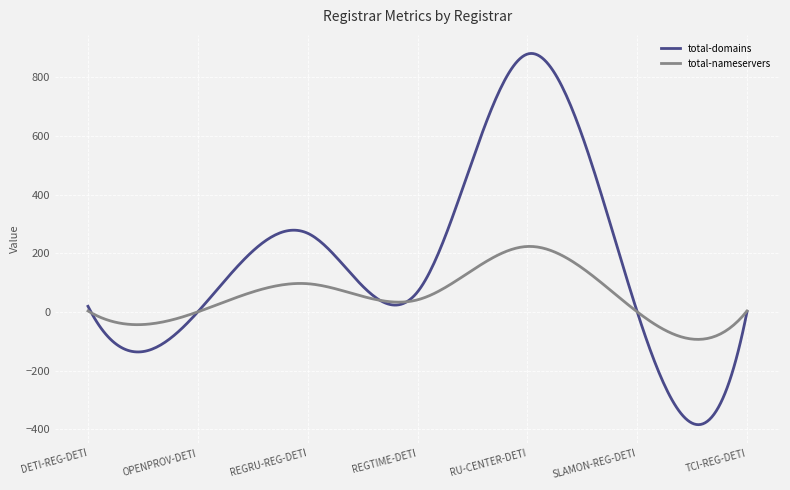

Rank the series by their average value, from lowest to highest.

total-nameservers, total-domains